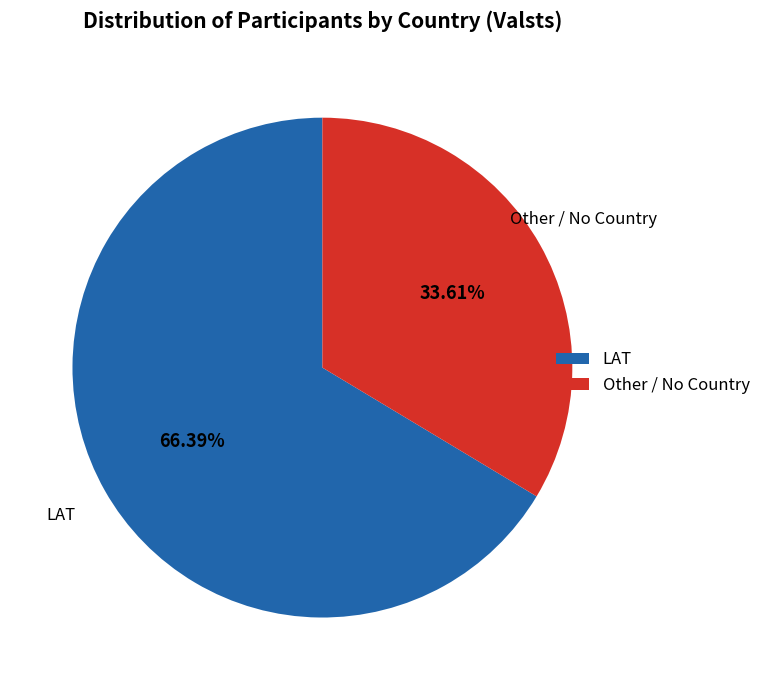

To the nearest percent, what percentage of the pie is Other?

34%